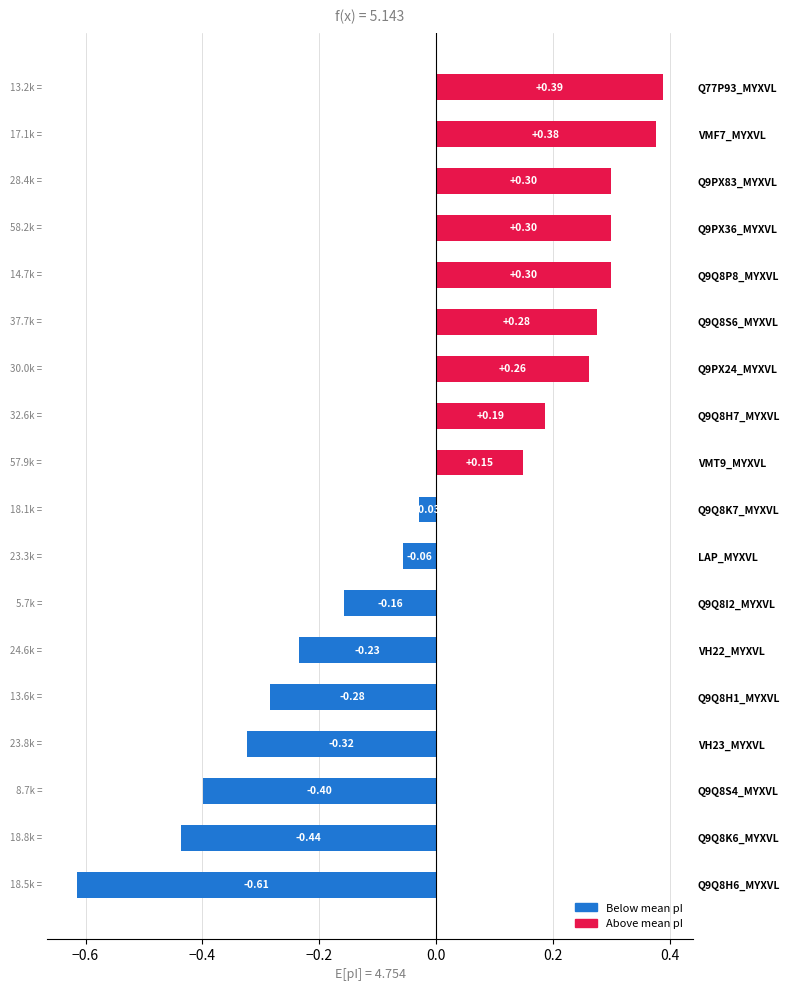

At which label is the value closest to 0?

Q9Q8K7_MYXVL